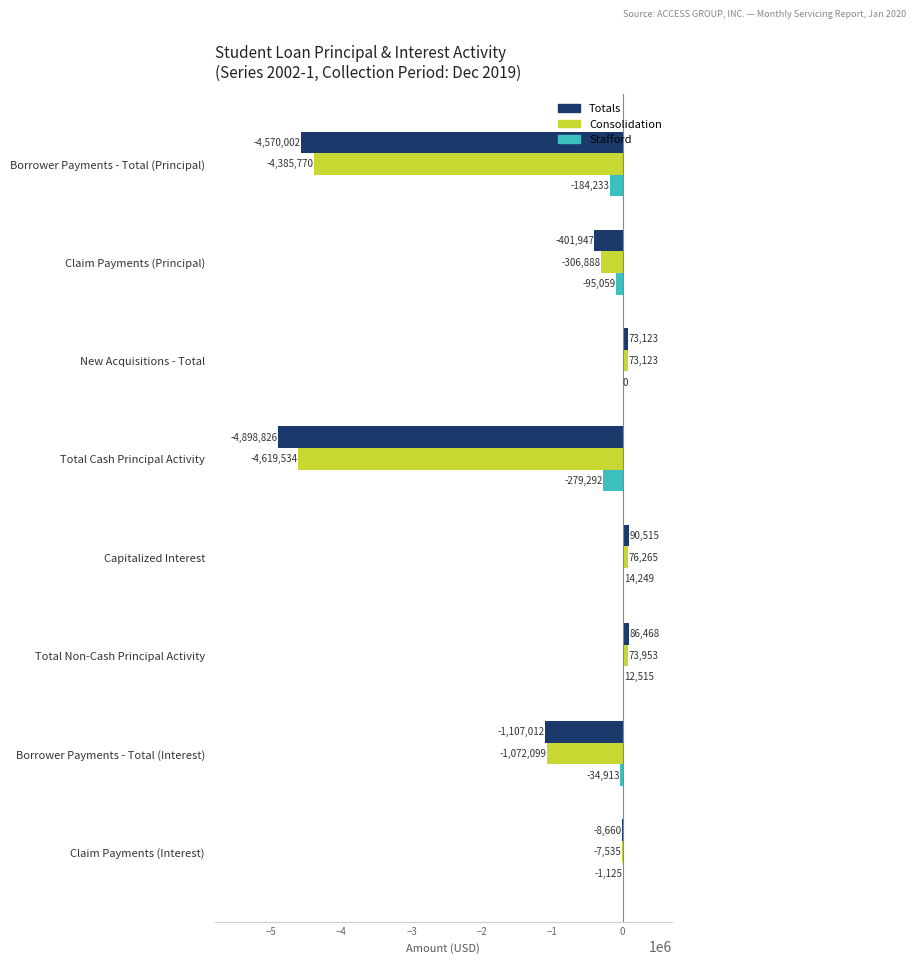

What is the greatest value displayed?

90514.6